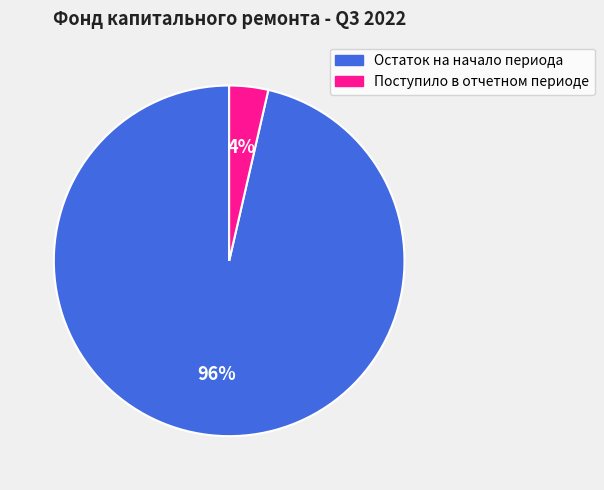

To the nearest percent, what is the average slice percentage?

50%